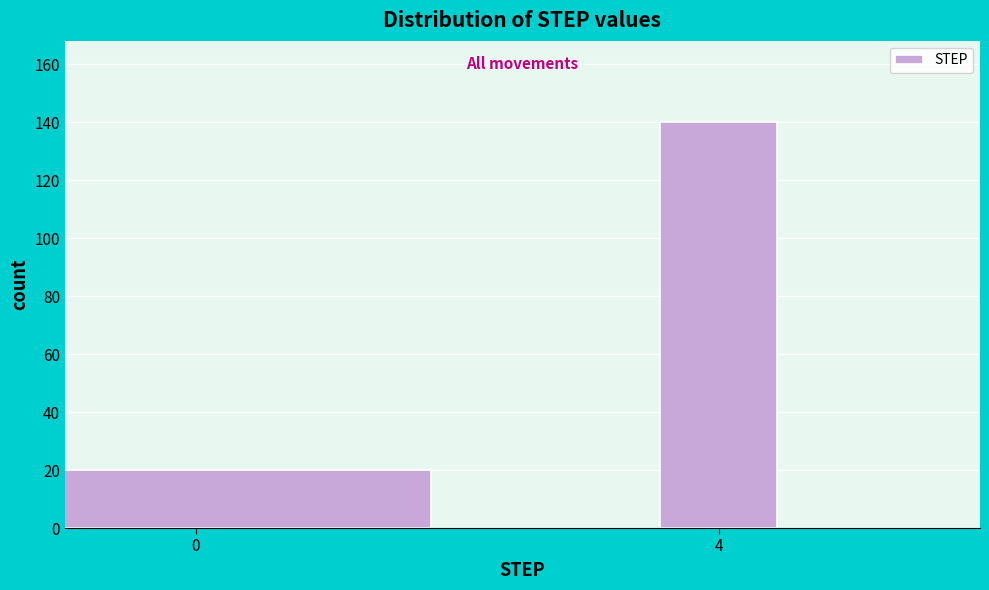

Reading left to right, what are all the values shown in this chart?

0=20	4=140